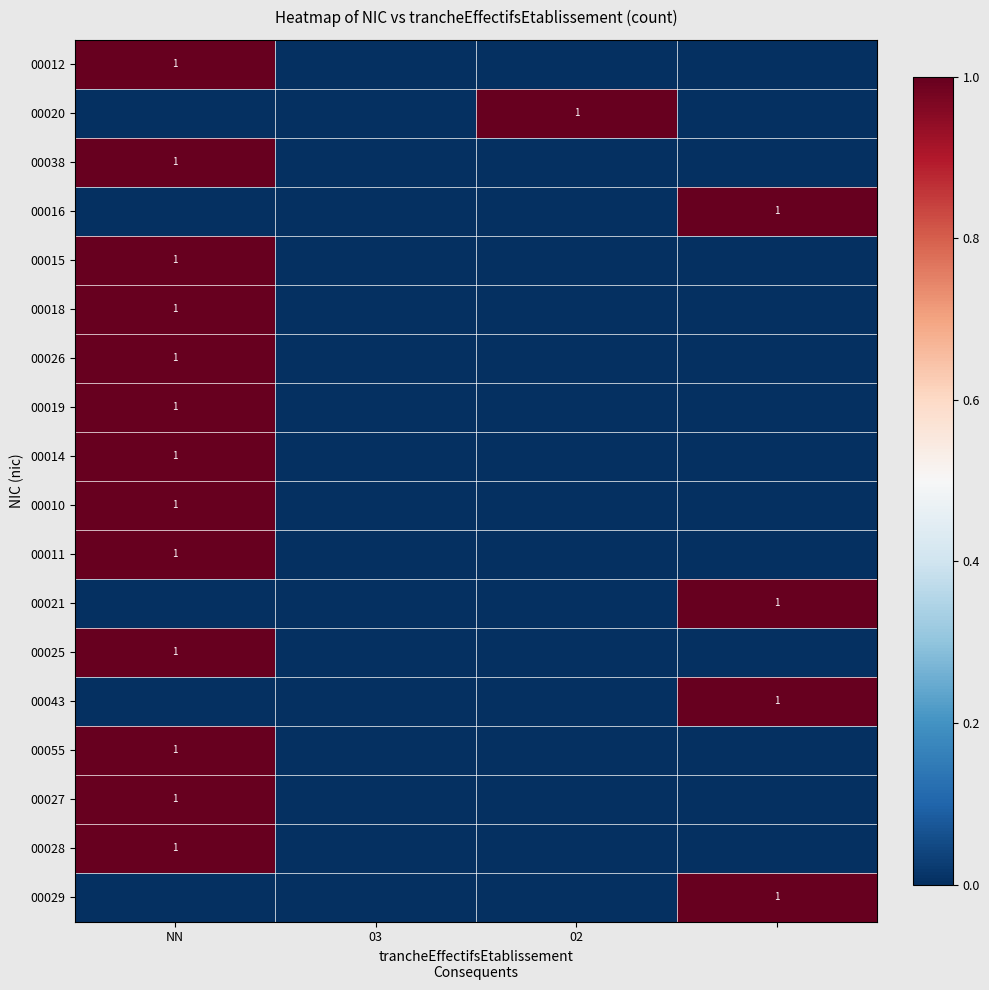

True or false: 00026 has a value of 1 at NN.

True